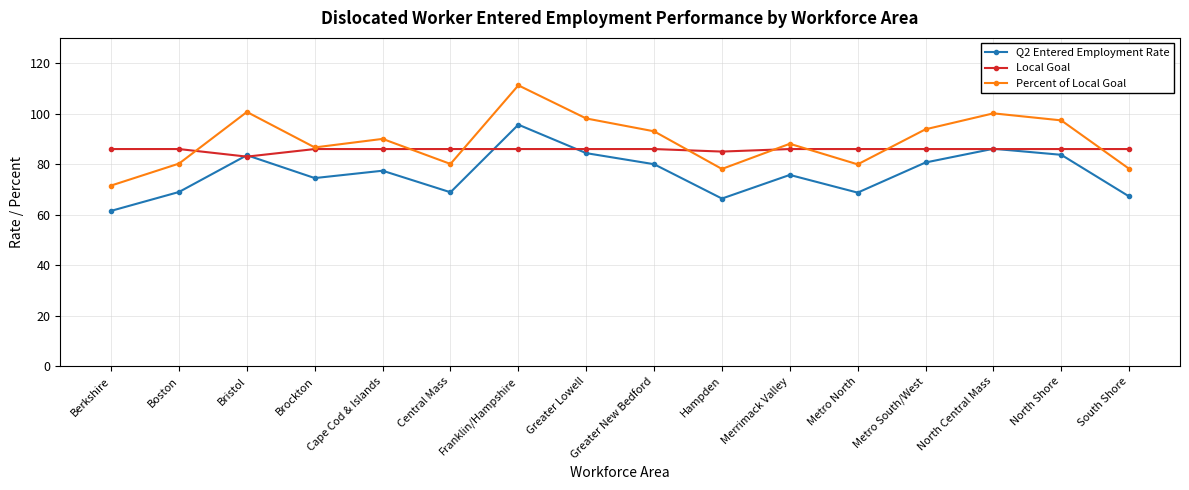

What is the total value across all series at Berkshire?

219.1